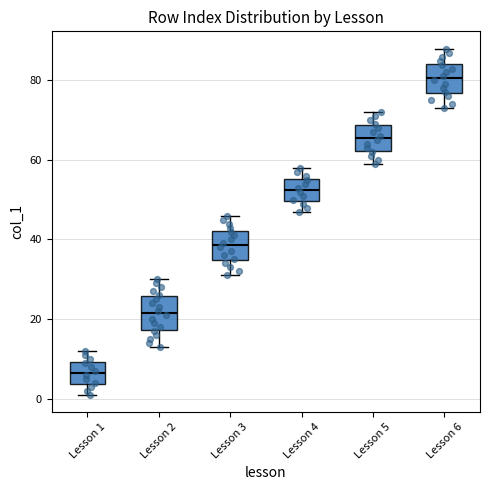

Where is the lower edge of the box for Lesson 4 on the y-axis? The values are not printed on the chart, so give them approximately, as read against the axis.

50